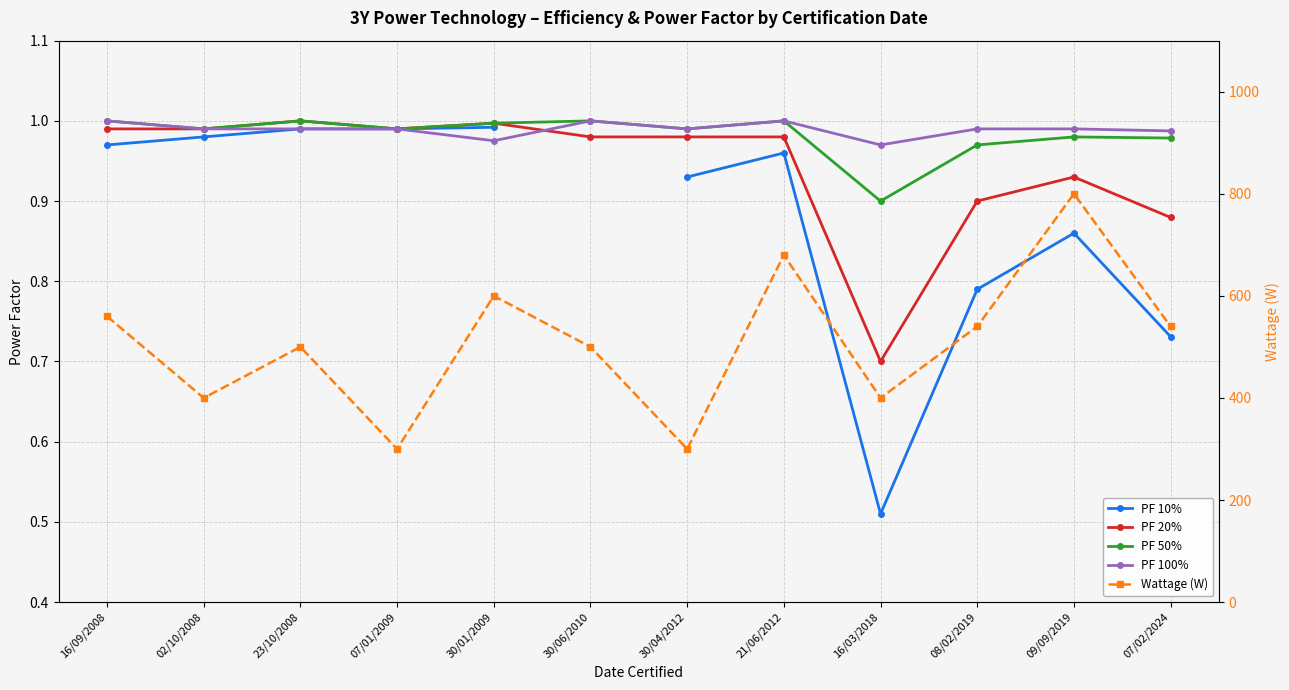

What are all the series names shown in the legend?

PF 10%, PF 20%, PF 50%, PF 100%, Wattage (W)